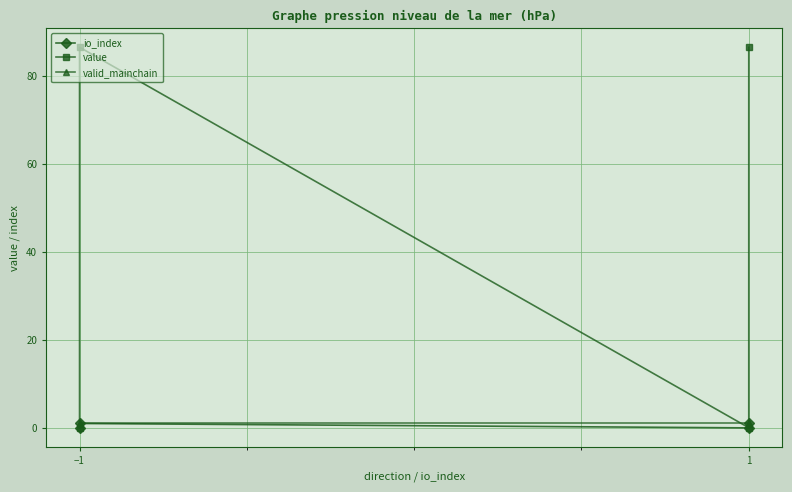

True or false: io_index and value cross at least once.

False